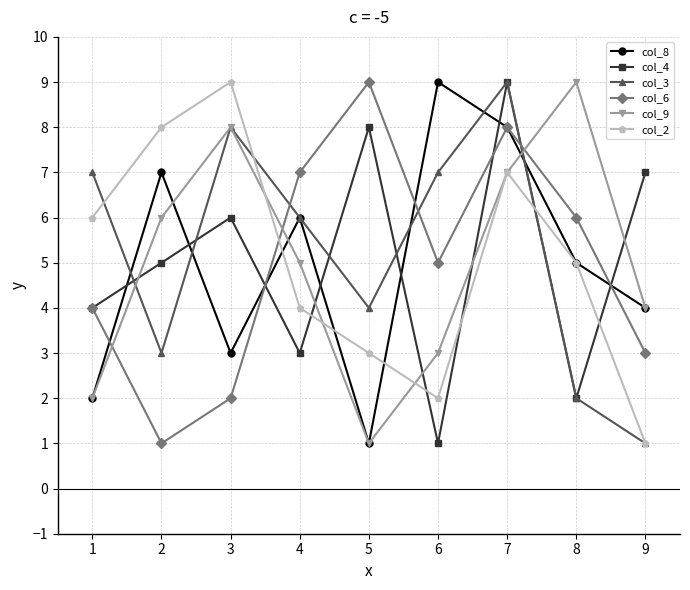

Read the col_2 value at 6.

2